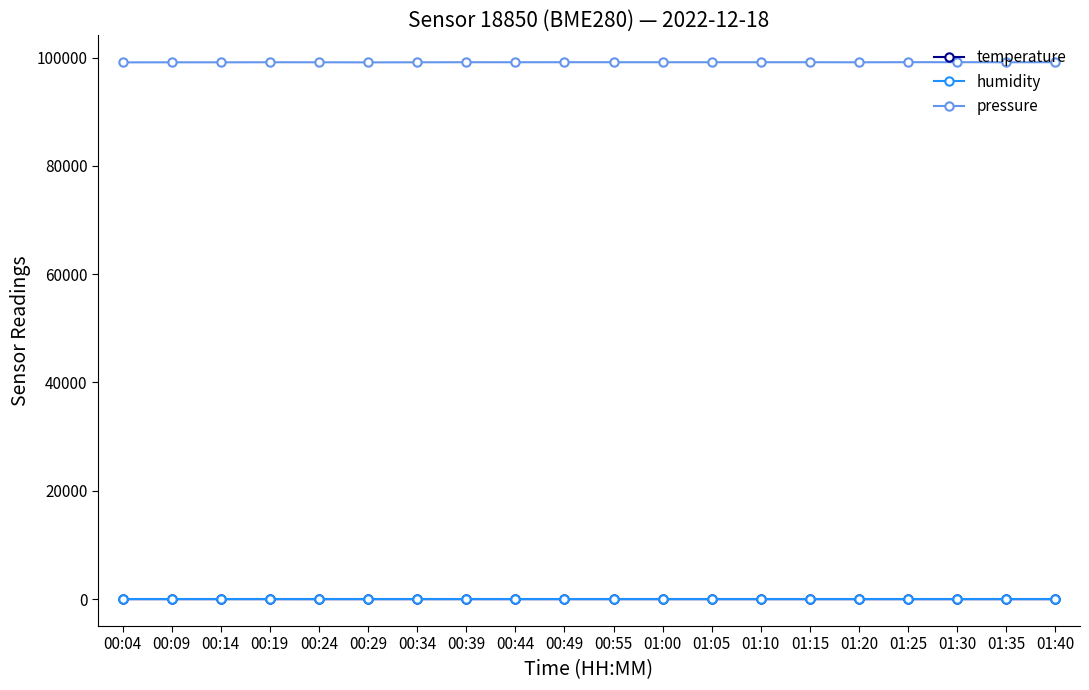

Which series has the widest spread of values?

pressure